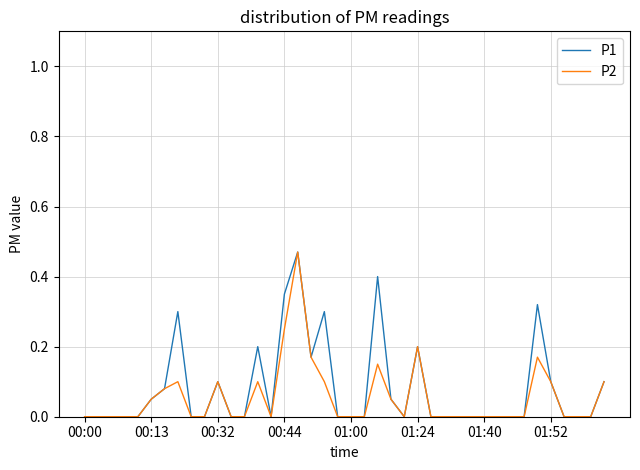

How many lines are shown in the chart?

2